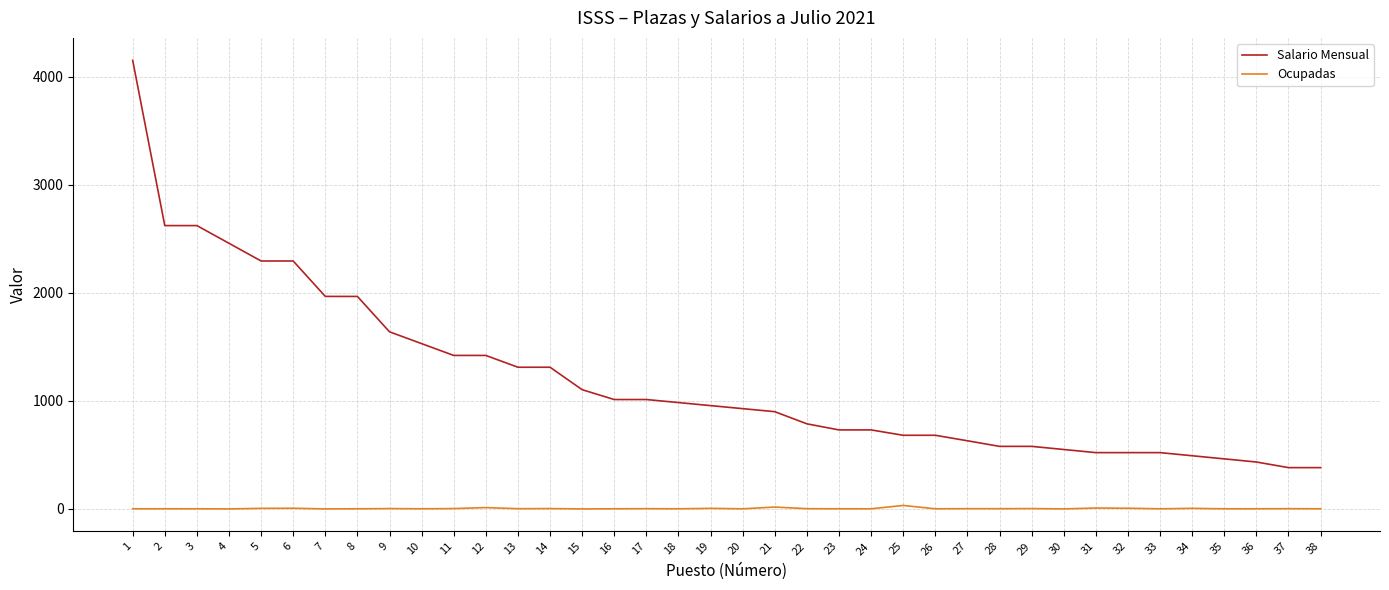

At 25, list the series in order from largest to smallest.

Salario Mensual, Ocupadas